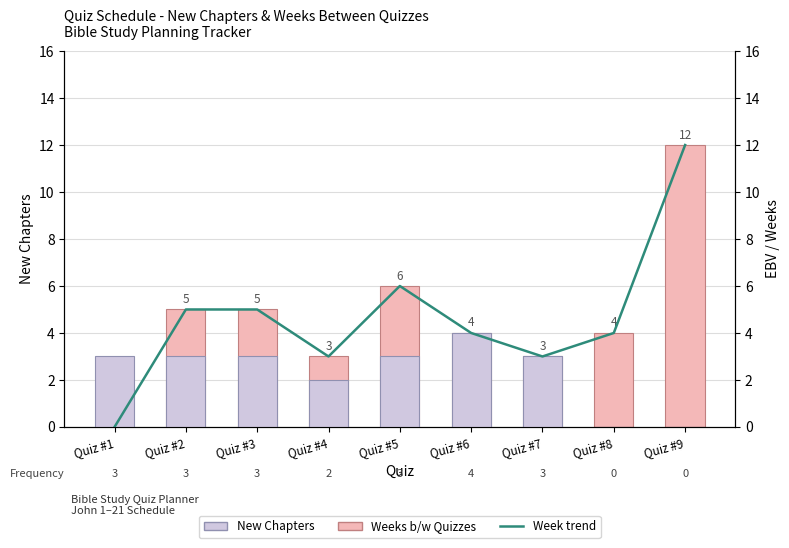

At Quiz #5, list the series in order from smallest to largest.

New Chapters, Weeks b/w Quizzes, Week trend